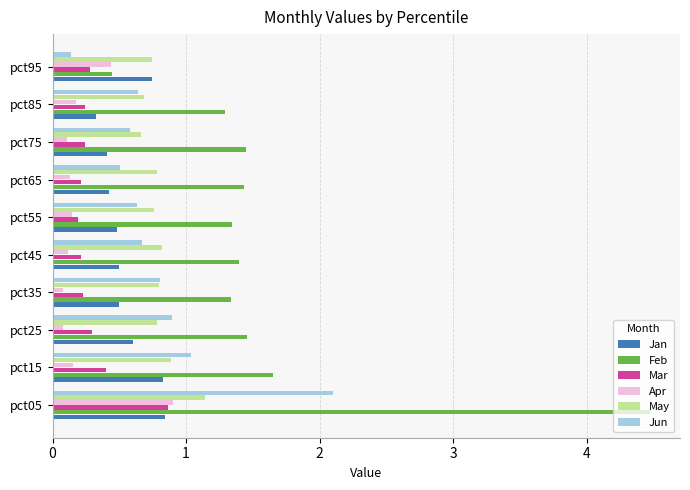

Which series has the largest total across all categories?

Feb